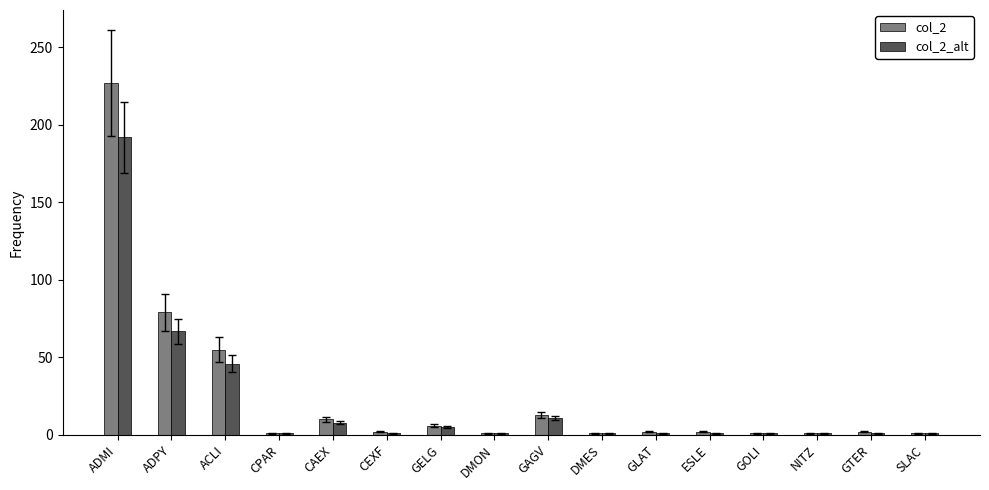

The value of col_2_alt at DMON is 1. True or false?

True